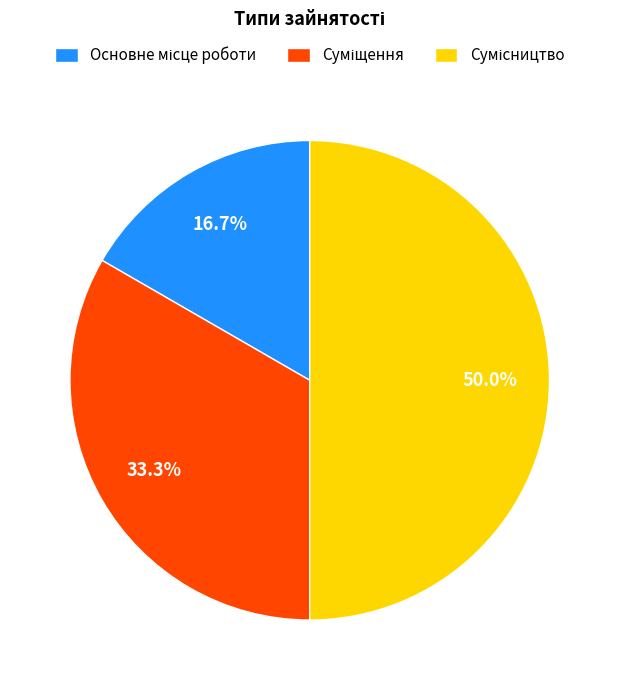

Which category has the biggest portion of the pie?

Сумісництво